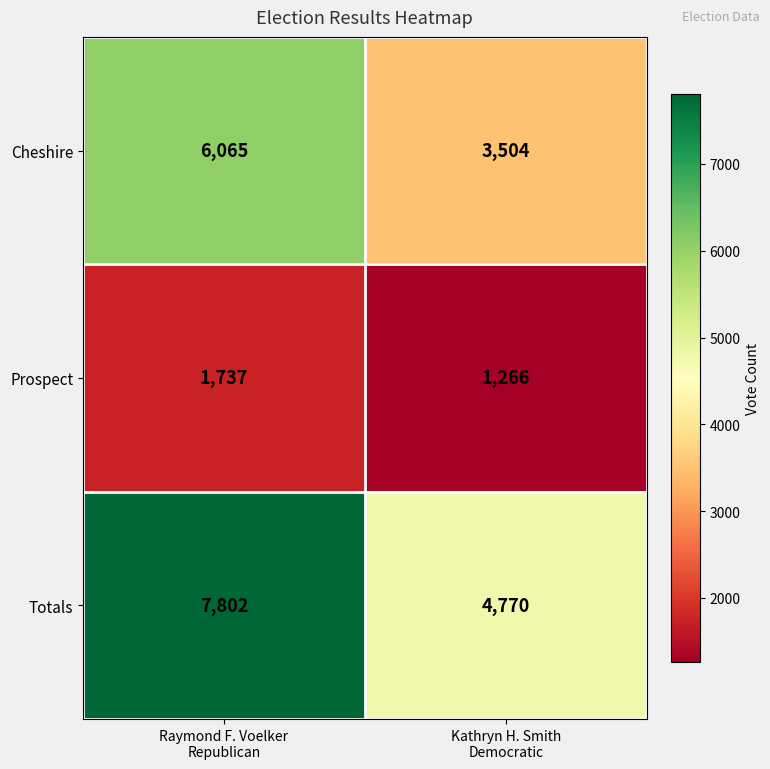

What is the minimum value shown in the chart?

1266